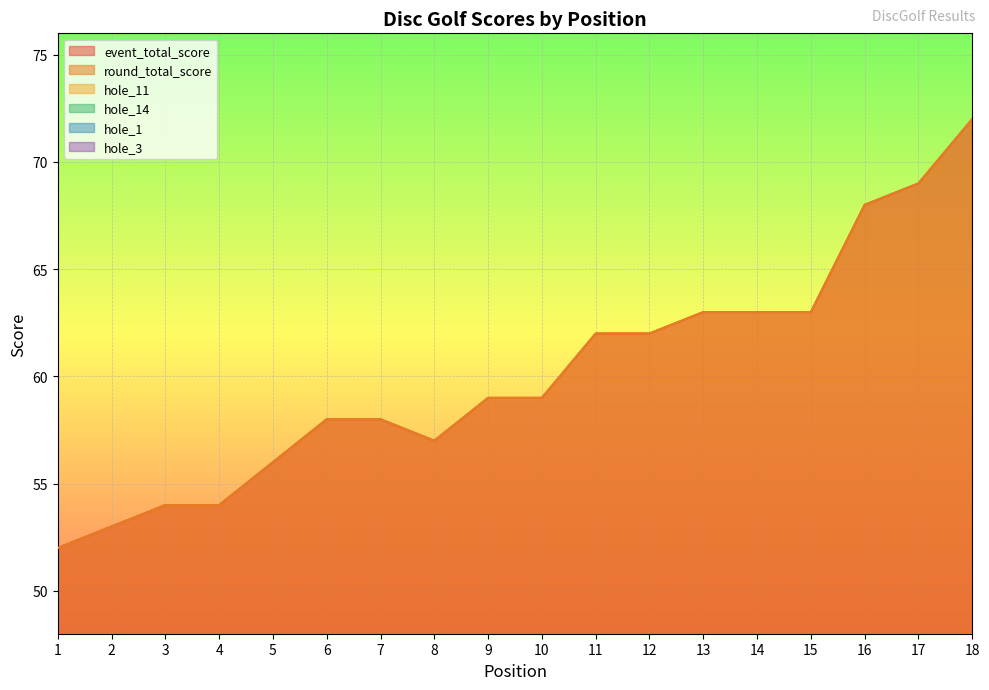

What is the label of the 2nd point from the left?

2